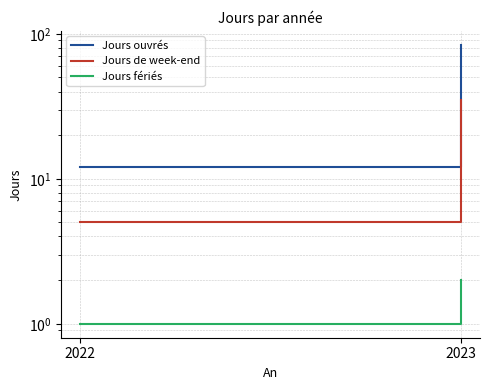

What is the value of the Jours ouvrés point at the 2nd from the left?

84